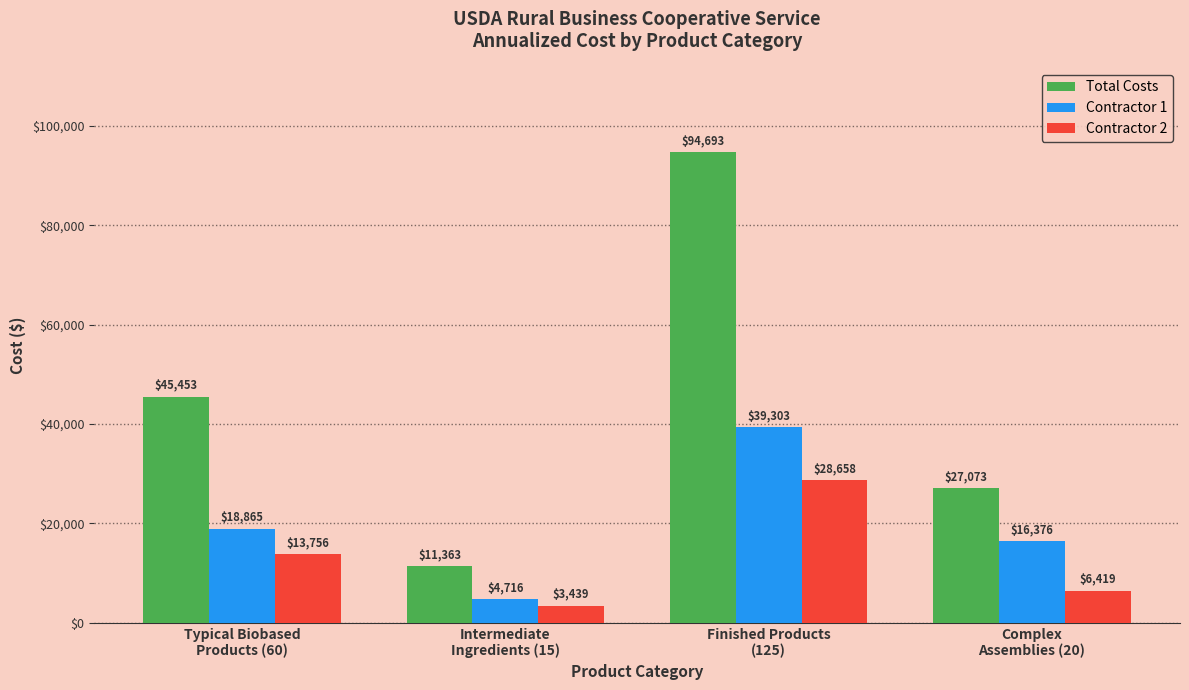

List the series in order of their overall mean, lowest first.

Contractor 2, Contractor 1, Total Costs